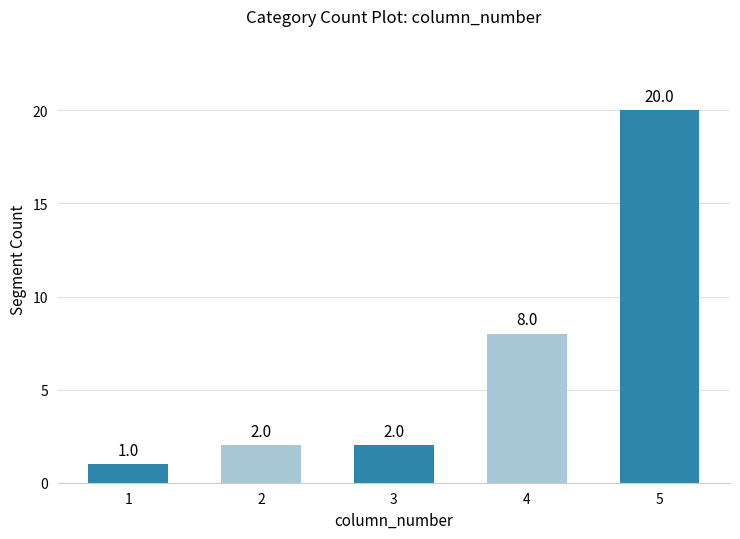

What is the greatest value displayed?

20